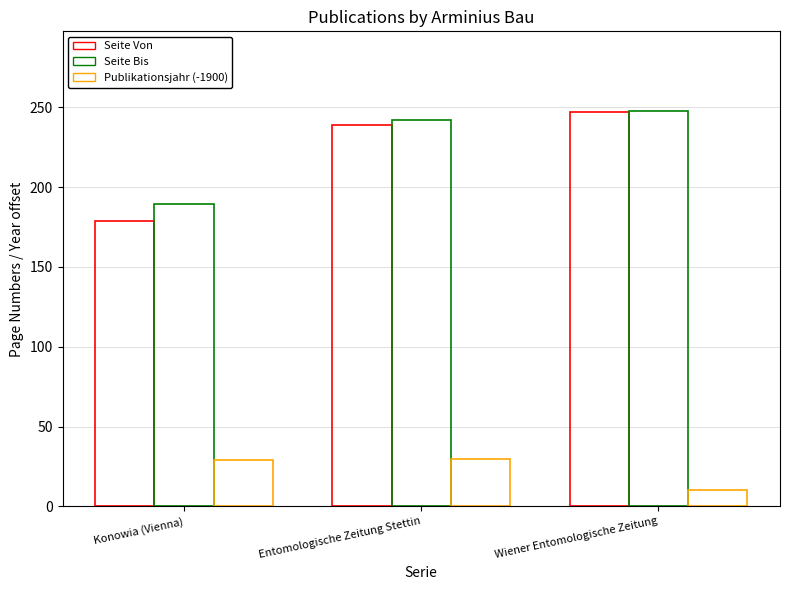

What is the difference between the highest and lowest values at Entomologische Zeitung Stettin?

212.5